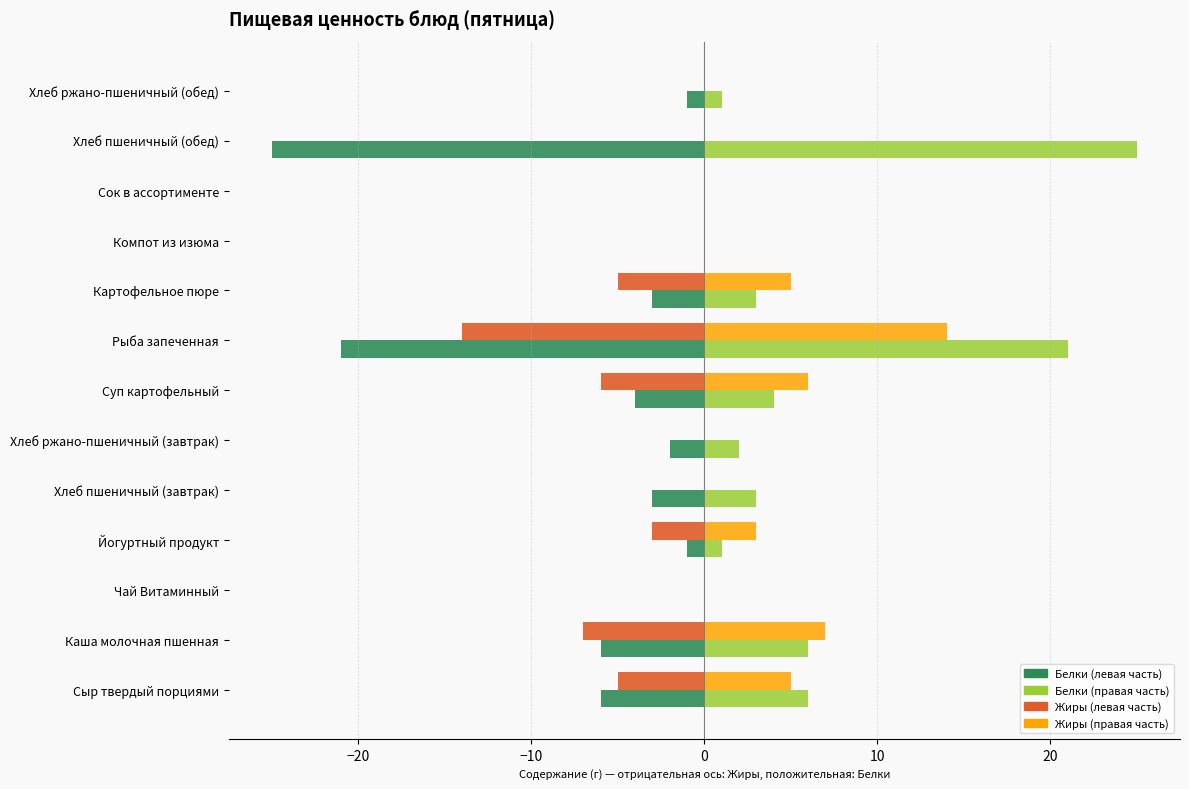

What is the maximum value shown in the chart?

25